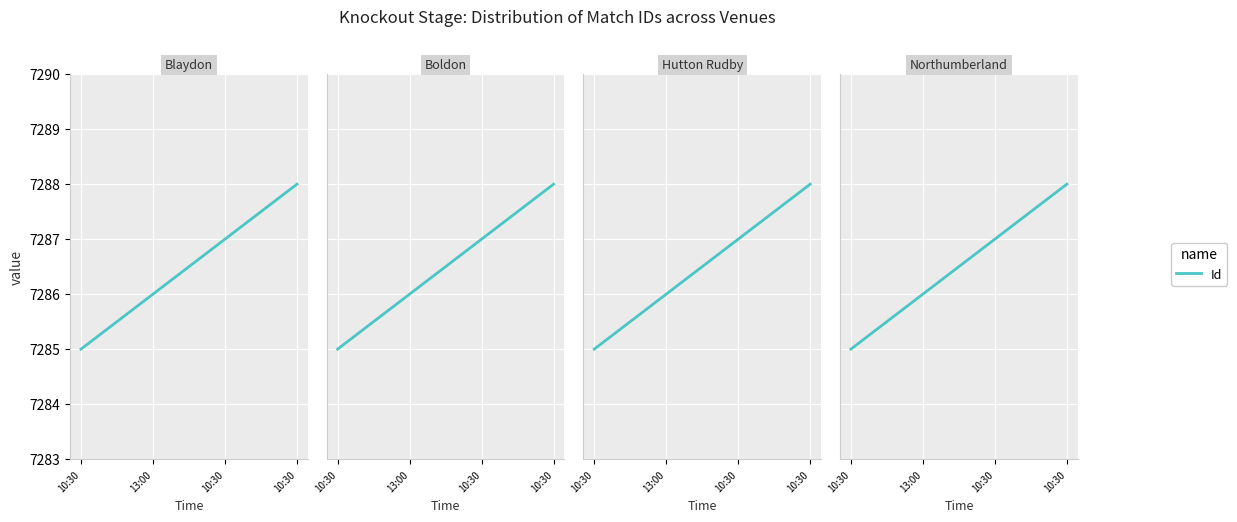

What is the difference between the values at 13:00 and 10:30?

1